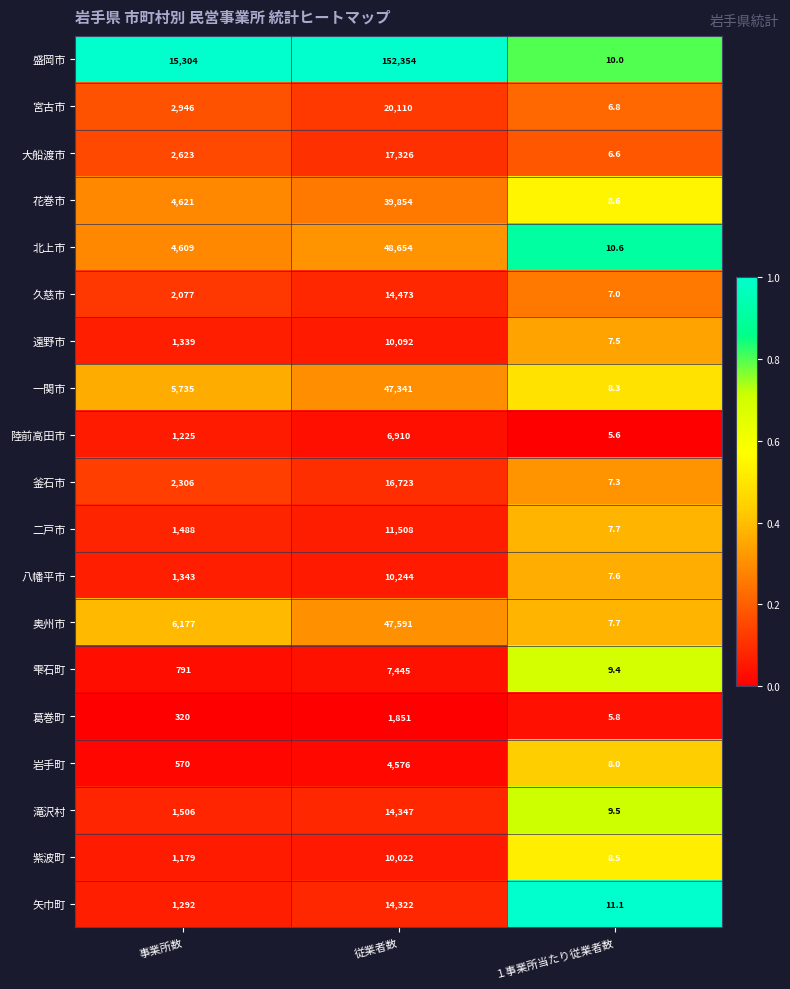

At which label does 久慈市 reach its peak?

従業者数